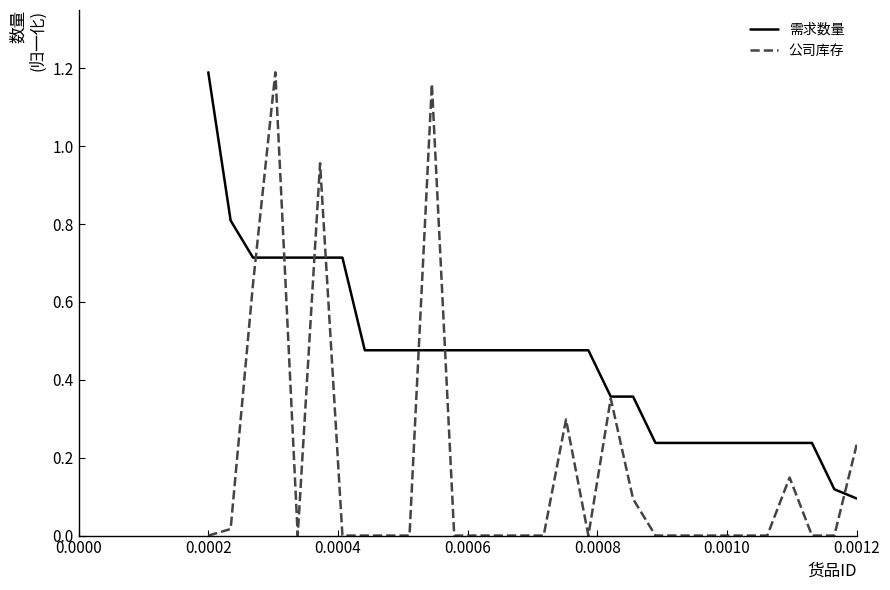

Which series has the largest range (max minus min)?

公司库存